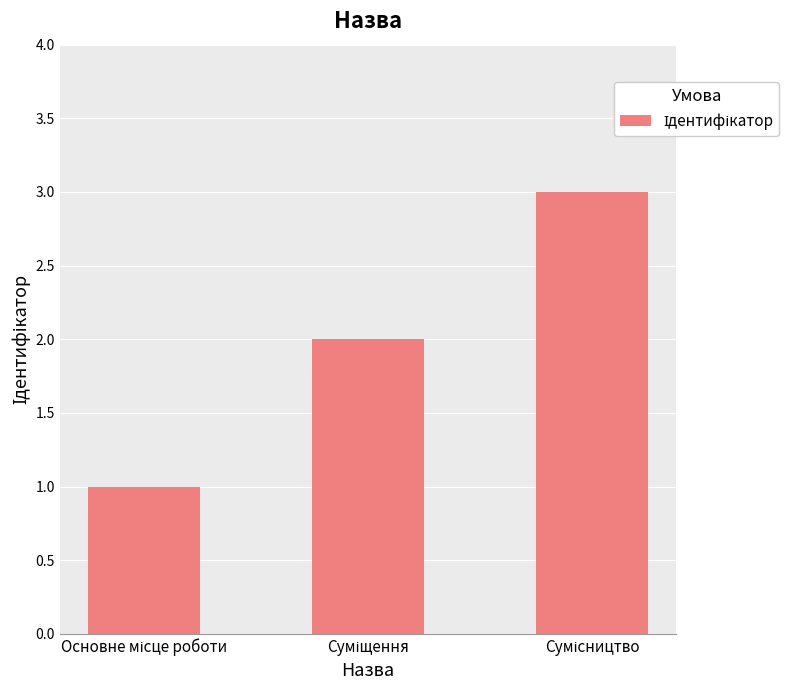

How many data points are less than 2?

1